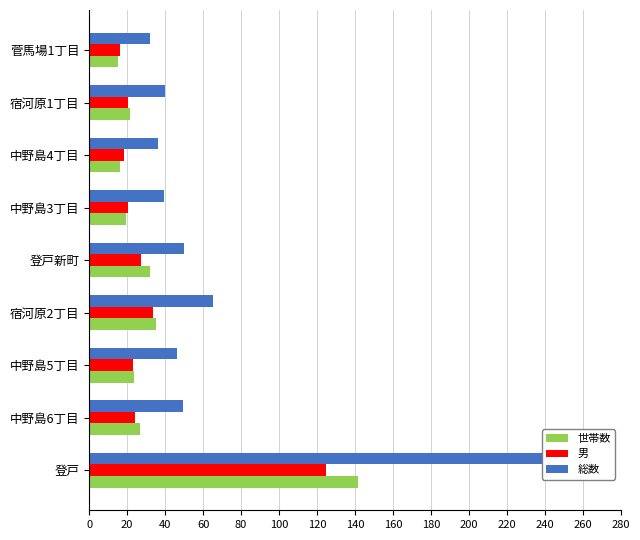

Reading left to right, what are all the values shown in this chart?

世帯数: 141.4	26.8	23.5	35.0	31.9	19.4	16.1	21.4	15.0
男: 124.5	24.2	22.9	33.7	27.4	20.4	18.3	20.3	16.4
総数: 242.0	49.6	46.4	65.0	50.2	39.4	36.0	39.9	32.1